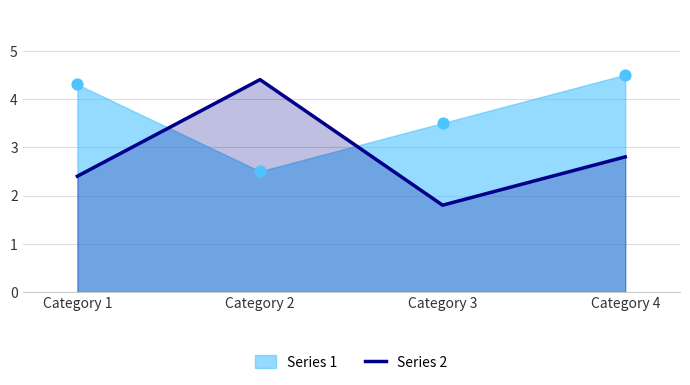

The value of Series 2 at Category 2 is 4.4. True or false?

True